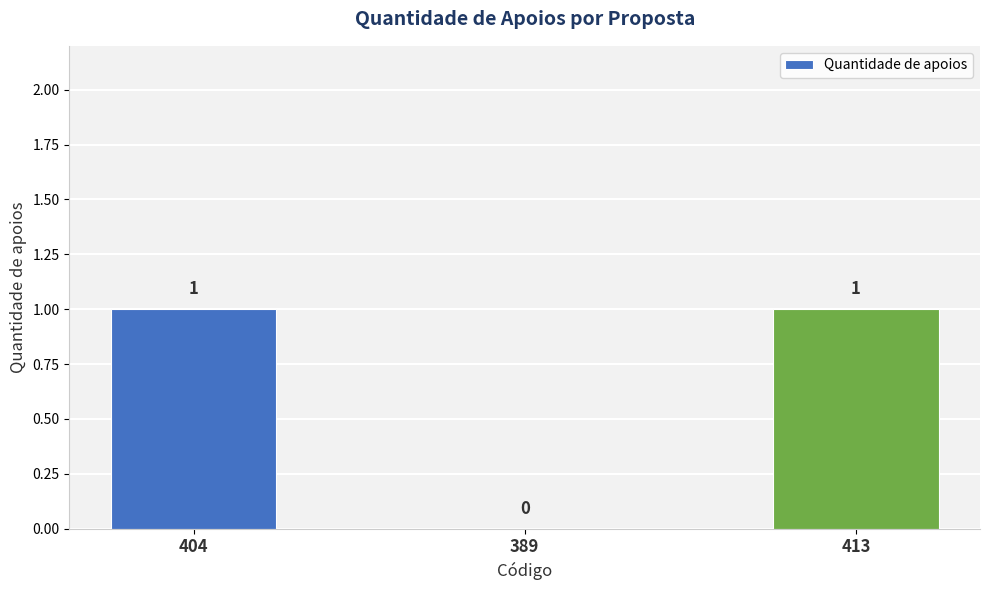

Is it true that the value at 413 is 1?

True